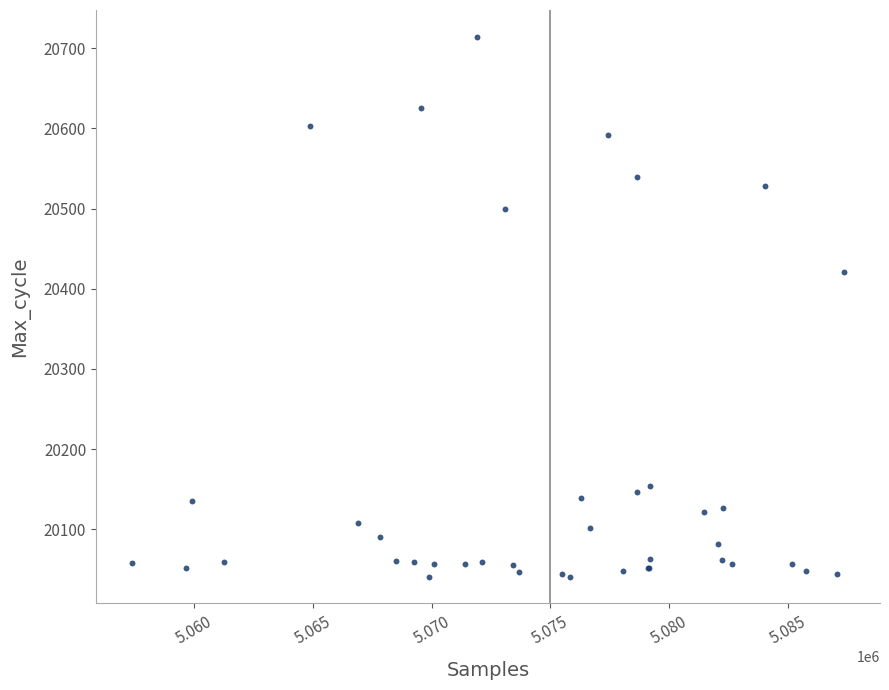

What Y value in the scatter plot is closest to 20377?

20421